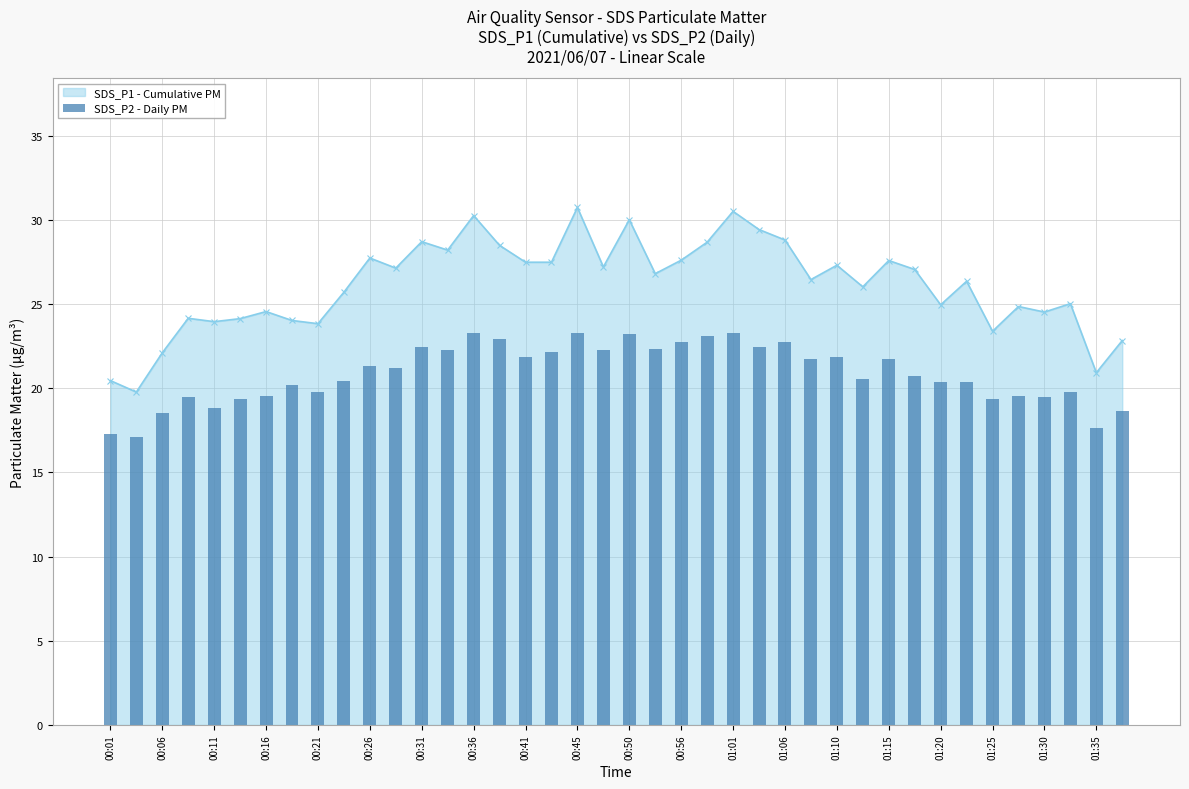

True or false: SDS_P1 - Cumulative PM has a value of 8.7 at 00:56.

False